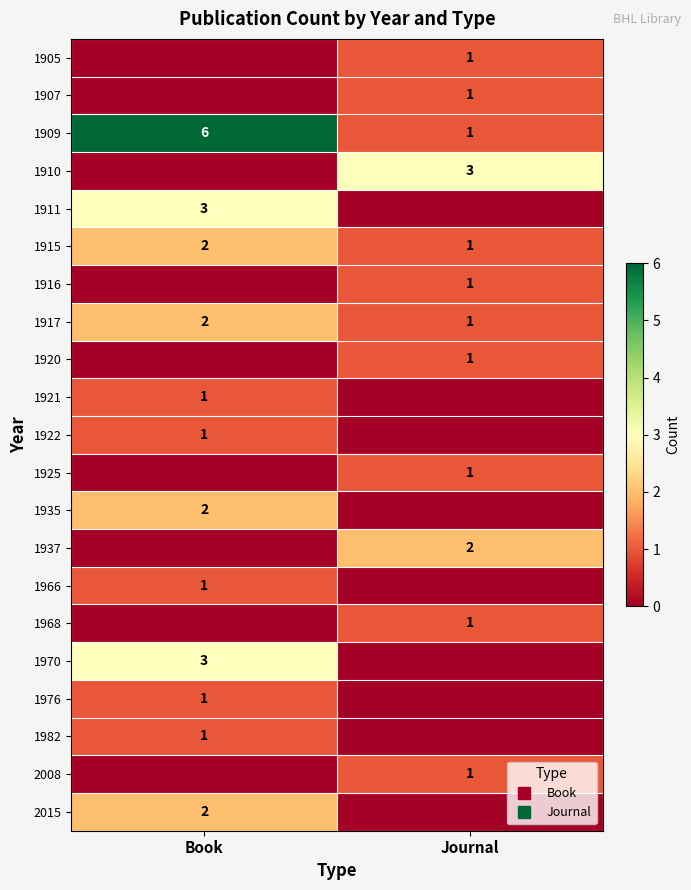

What value does the 1935 series have at Book?

2